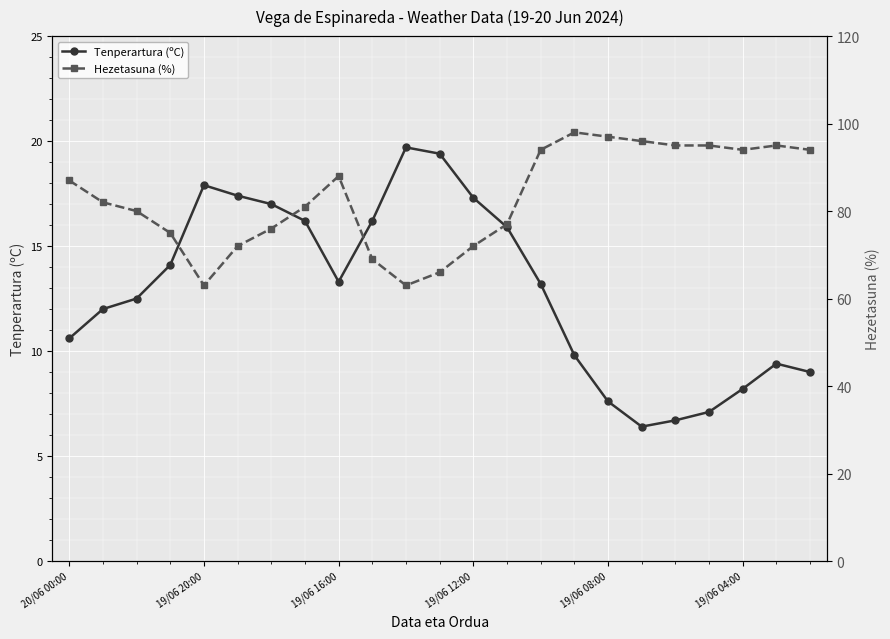

What is the lowest value of the Tenperartura (ºC) series?

6.4